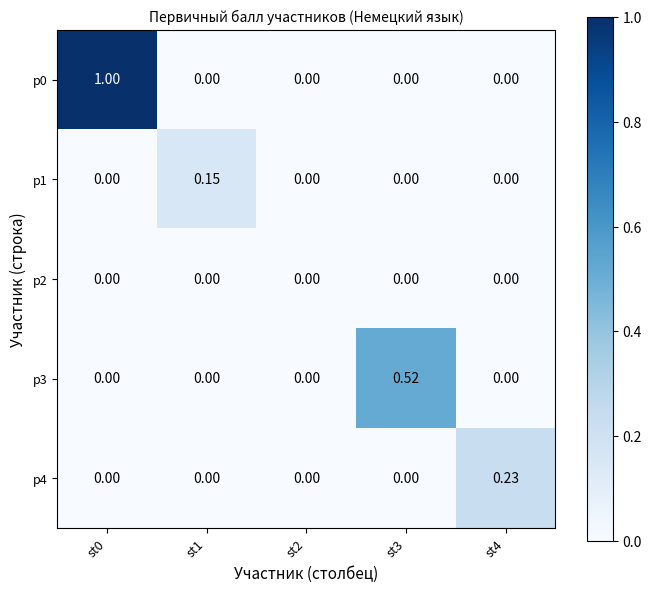

Is the value of p3 at st3 greater than the value of p4 at st4?

Yes